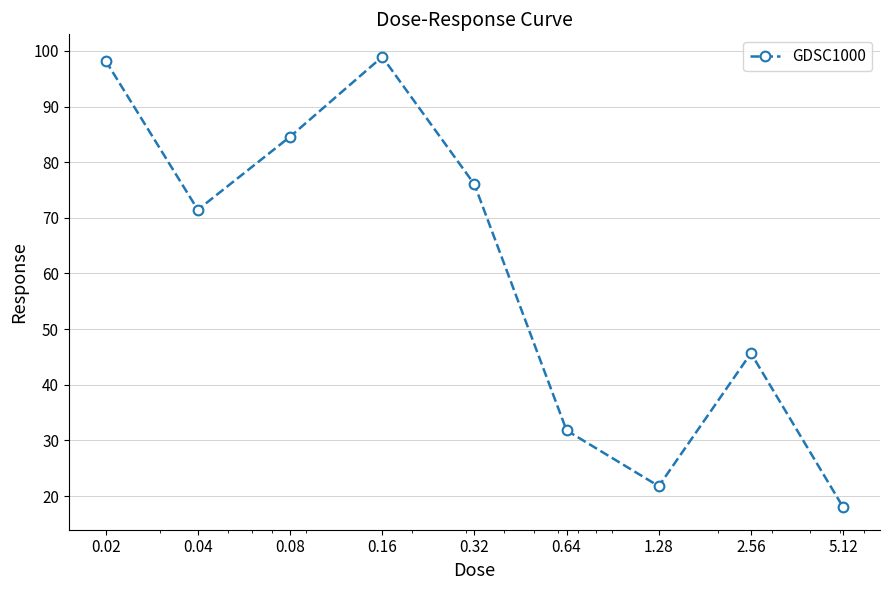

Reading right to left, extract all data points from this chart.

18.0	45.7	21.8	31.8	76.0	98.9	84.6	71.4	98.2